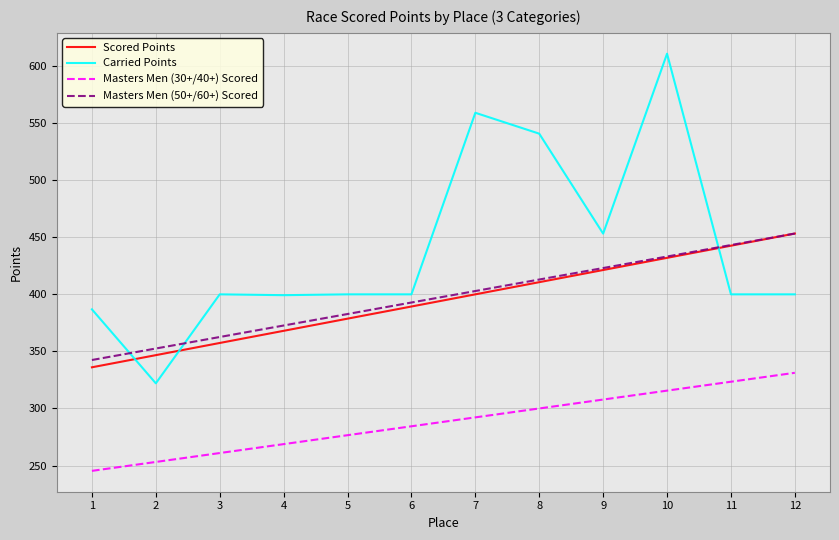

What is the minimum value shown in the chart?

245.3